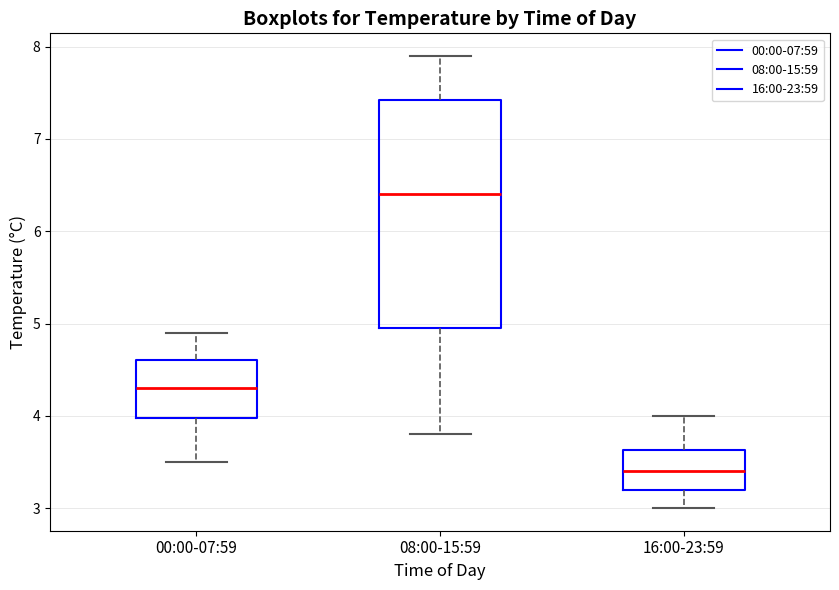

Where is the upper edge of the box for 00:00-07:59 on the y-axis? The values are not printed on the chart, so give them approximately, as read against the axis.

4.6